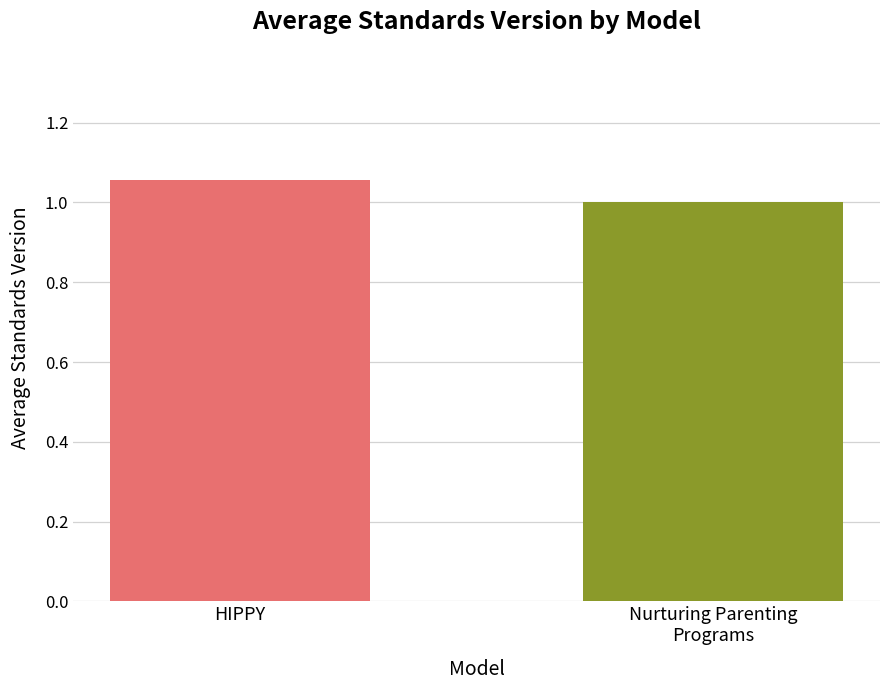

Count the number of data series in this chart.

1